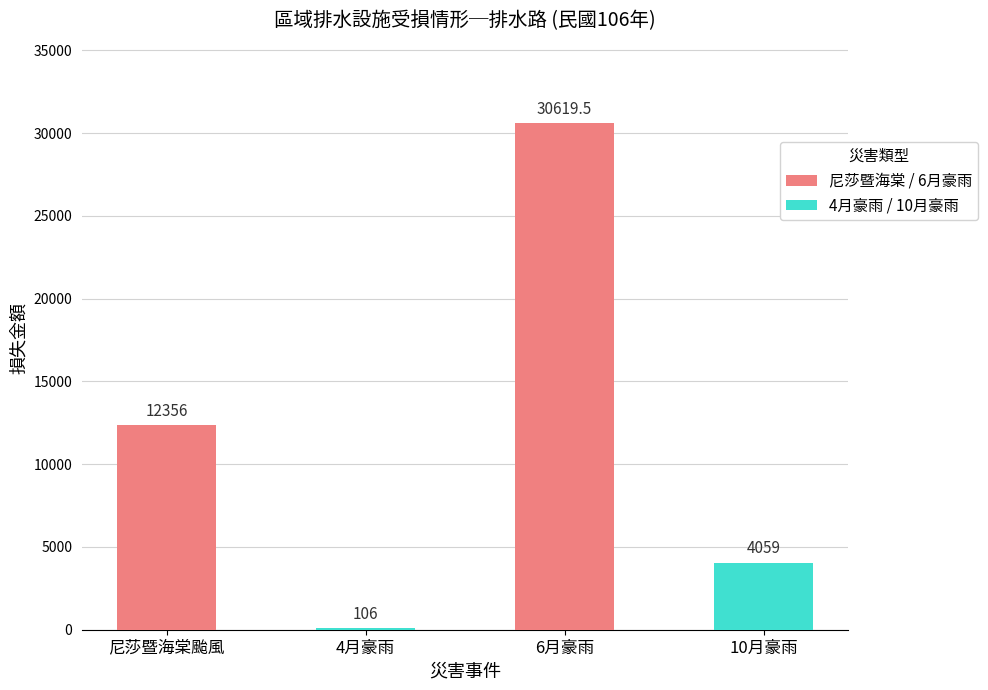

Reading left to right, what are all the values shown in this chart?

12356.0	106.0	30619.5	4059.0